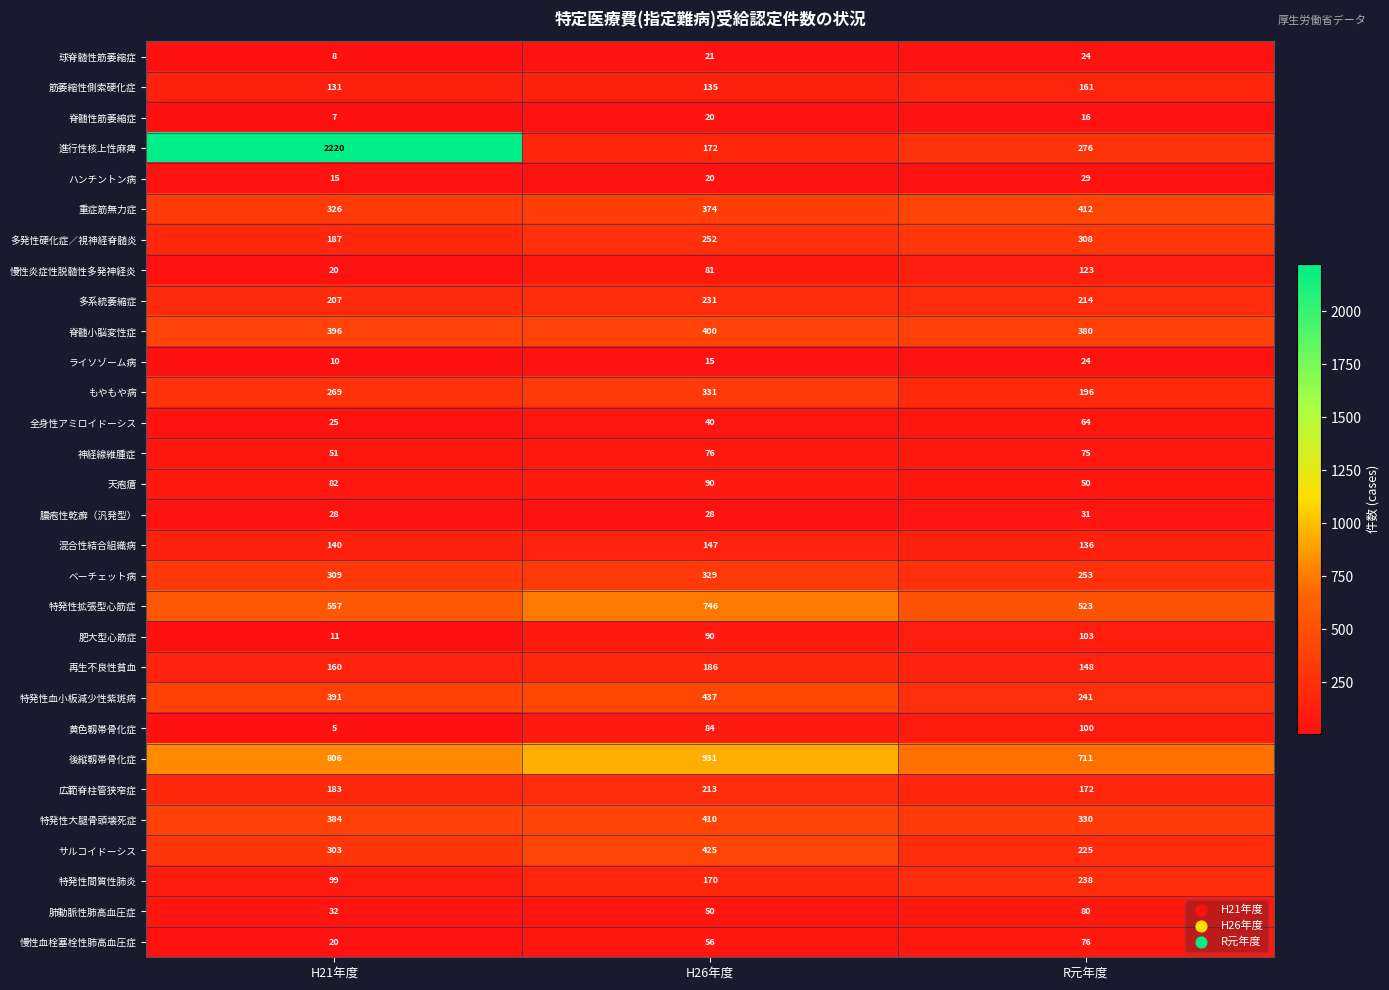

Is it true that 全身性アミロイドーシス equals 59 at H26年度?

False